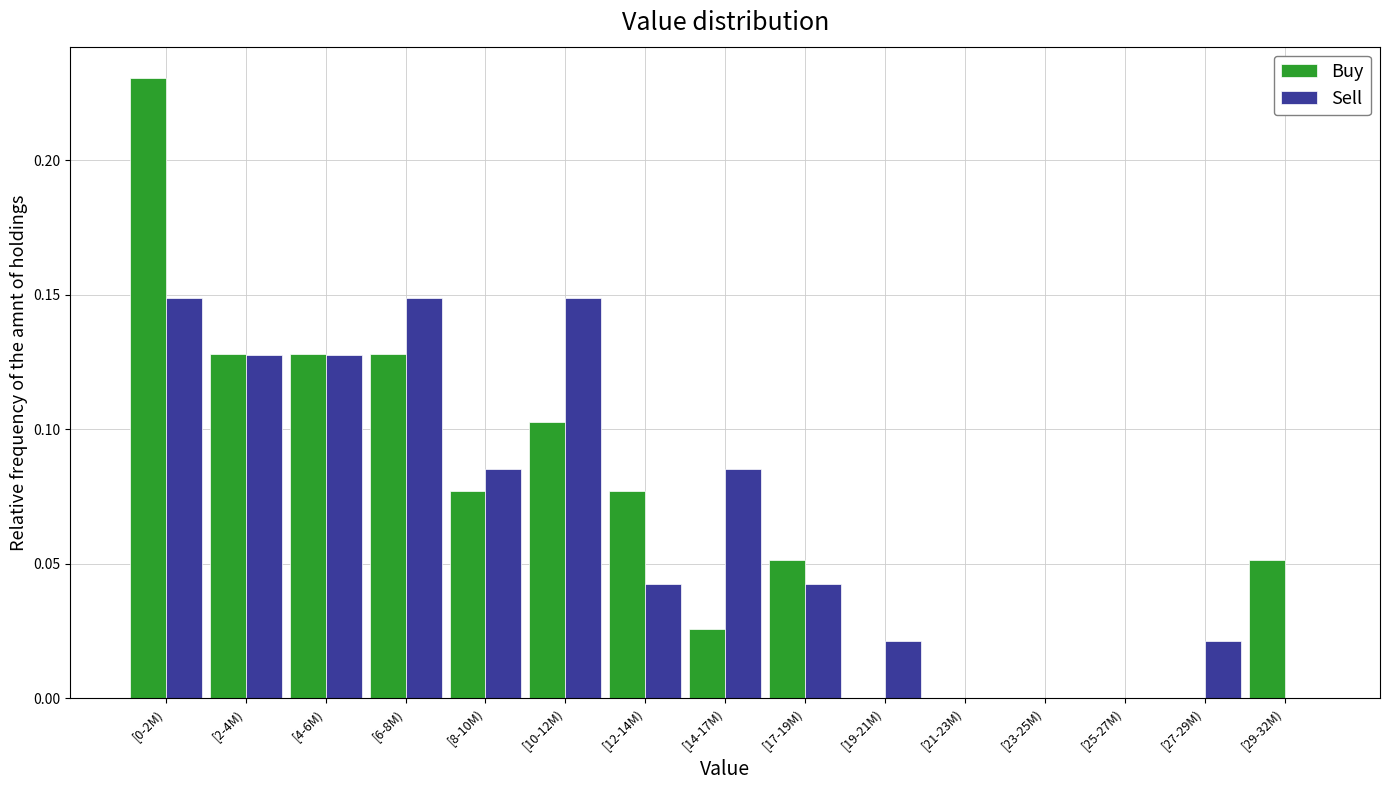

Between [8-10M) and [27-29M), which series saw the biggest shift?

Buy